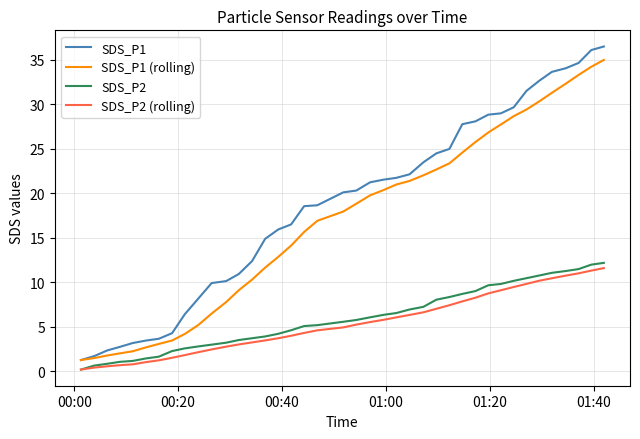

What are all the series names shown in the legend?

SDS_P1, SDS_P1 (rolling), SDS_P2, SDS_P2 (rolling)